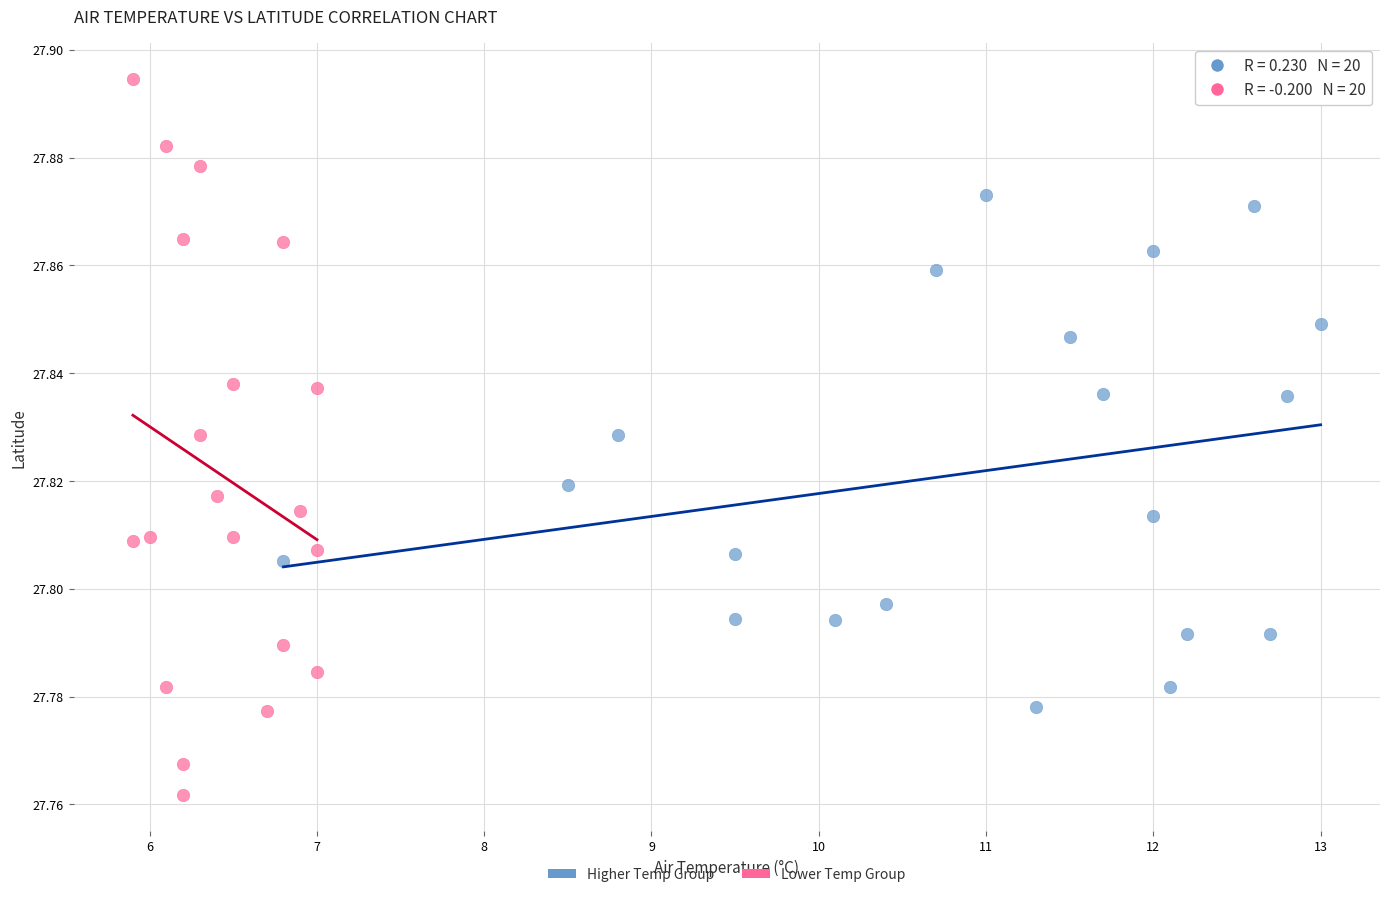

Which series has the widest spread of Y values?

Lower Temp Group